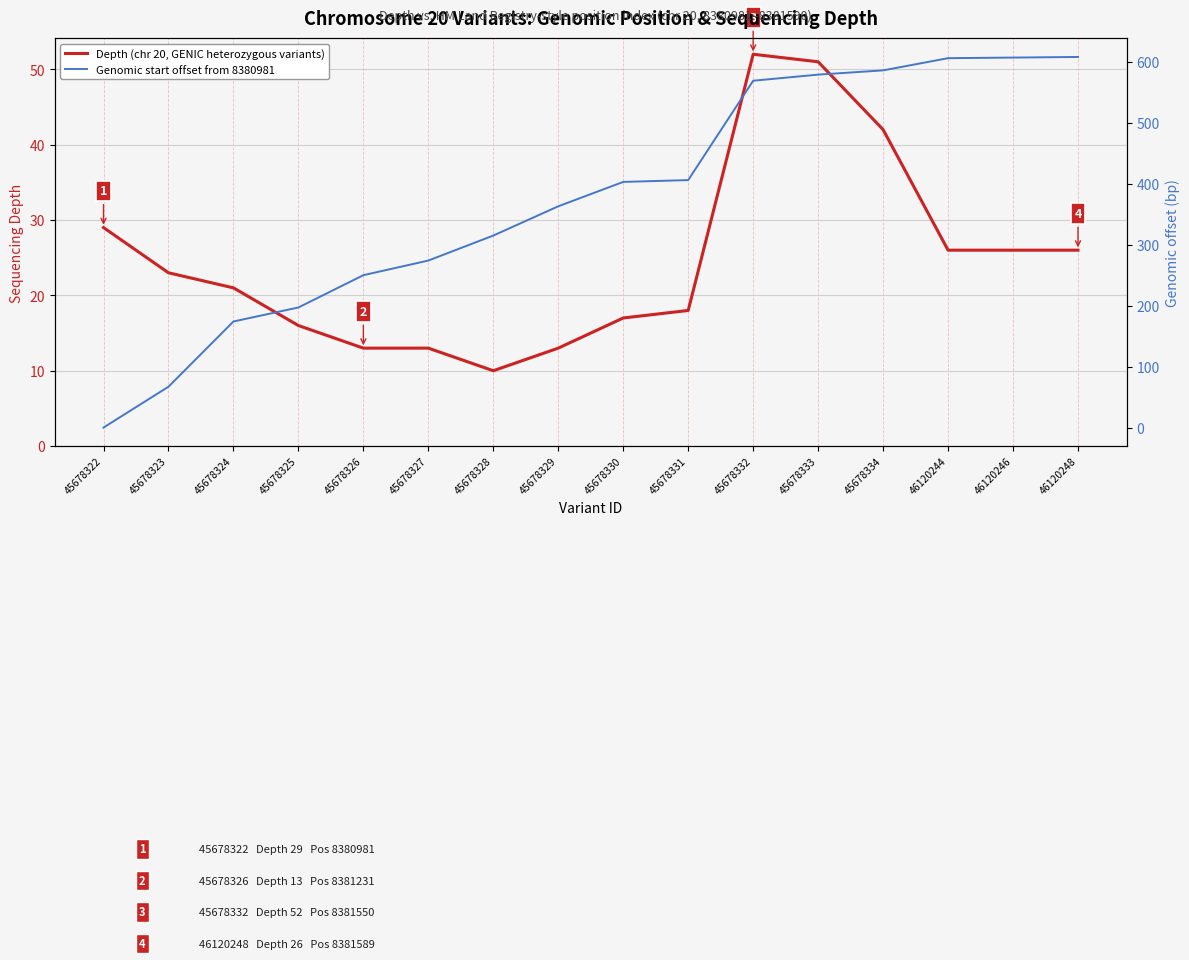

Which series has the widest spread of values?

Genomic start offset from 8380981